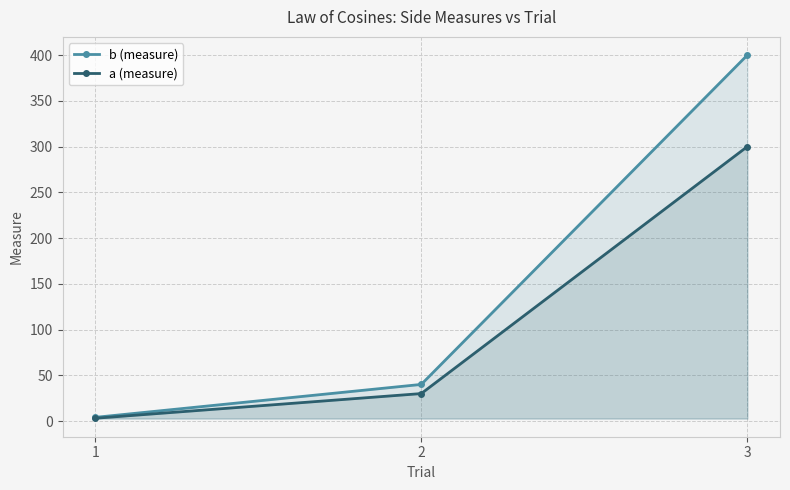

What is the value of the b (measure) point at the 2nd from the left?

40